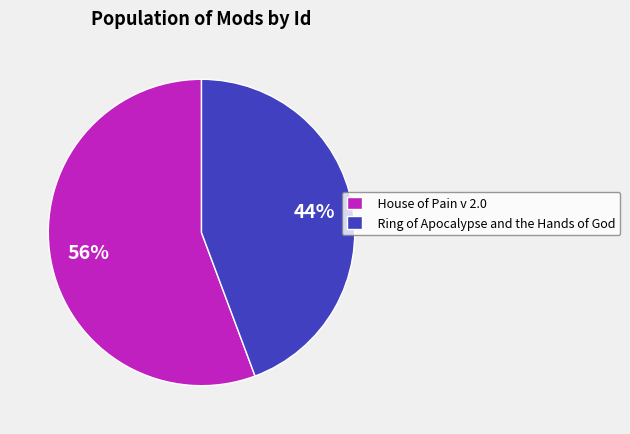

How many segments does this pie chart have?

2